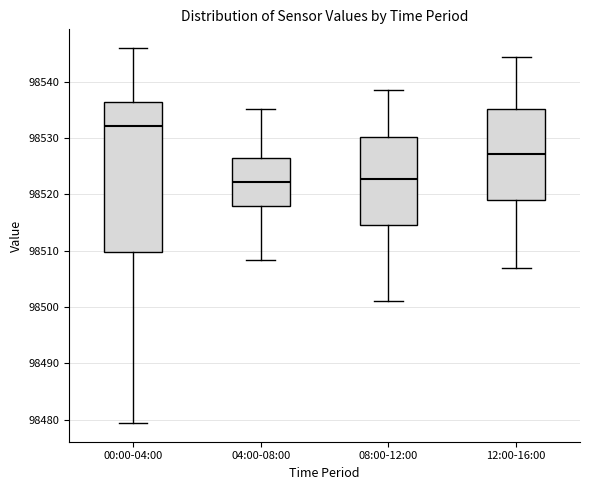

Reading left to right, read every box against the y-axis: the position of its median line, the range the box covers, and the ends of its whiskers. The values are not printed on the chart, so give them approximately, as read against the axis.

00:00-04:00: median 98532, box 98510 to 98536, whiskers 98479 to 98546
04:00-08:00: median 98522, box 98518 to 98526, whiskers 98508 to 98535
08:00-12:00: median 98523, box 98515 to 98530, whiskers 98501 to 98539
12:00-16:00: median 98527, box 98519 to 98535, whiskers 98507 to 98545